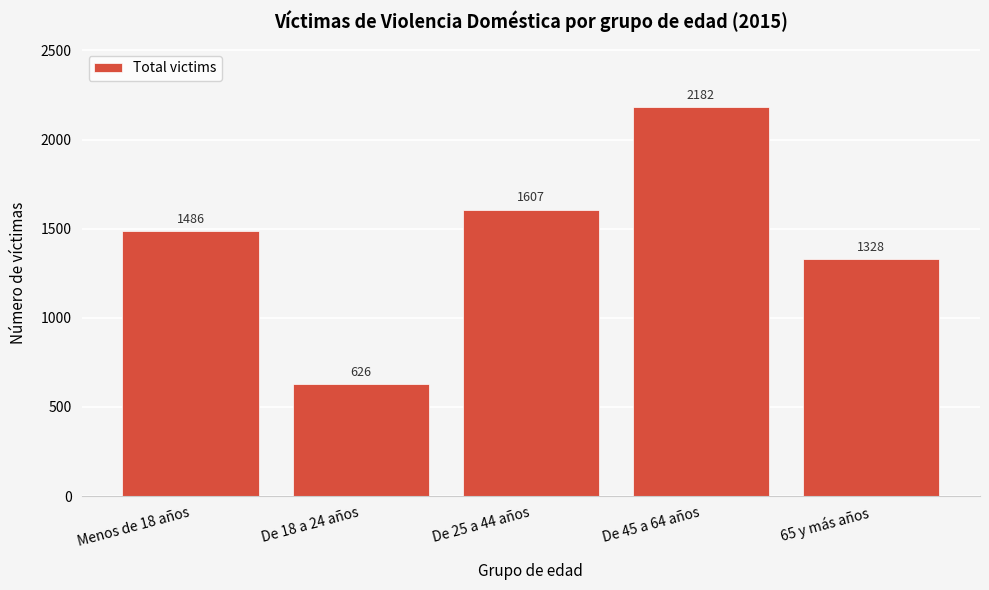

Reading left to right, extract all data points from this chart.

Menos de 18 años=1486	De 18 a 24 años=626	De 25 a 44 años=1607	De 45 a 64 años=2182	65 y más años=1328